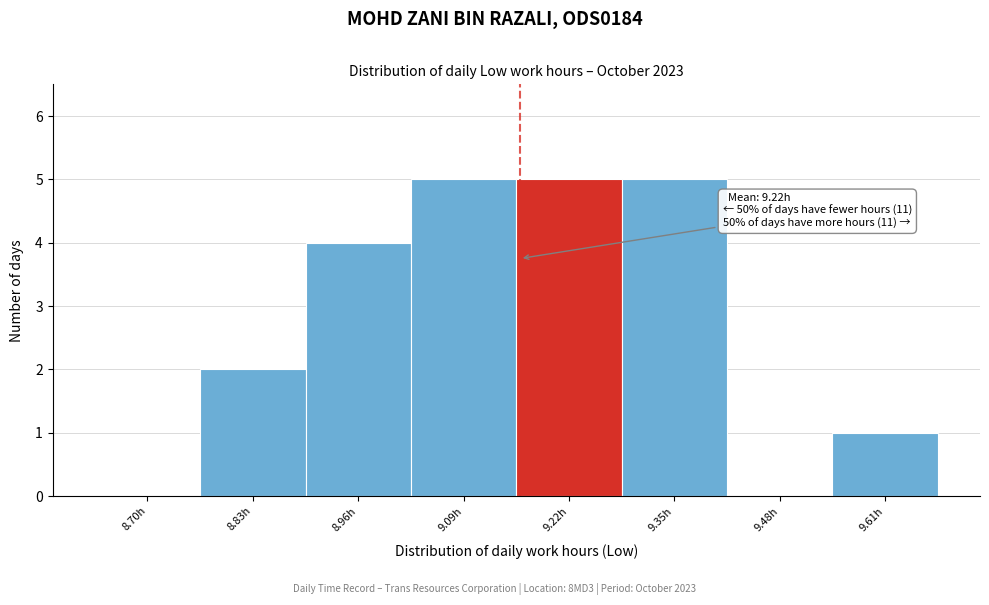

What is the ratio of the value at 9.22h to the value at 9.61h?

5.0